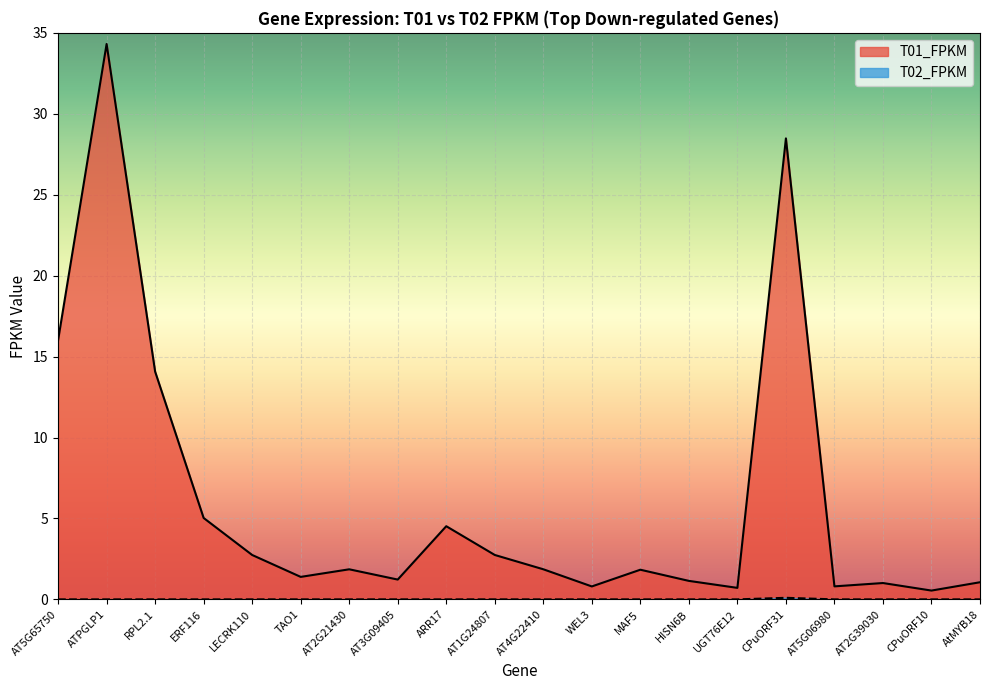

True or false: T01_FPKM and T02_FPKM cross at least once.

False